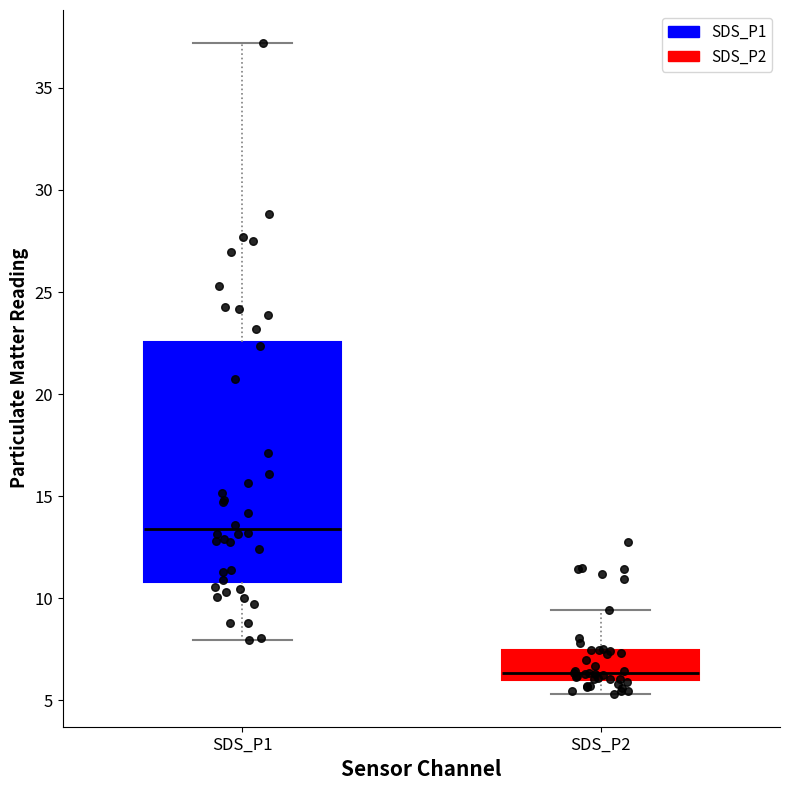

Where does the upper whisker of the box for SDS_P2 end on the y-axis? The values are not printed on the chart, so give them approximately, as read against the axis.

9.5